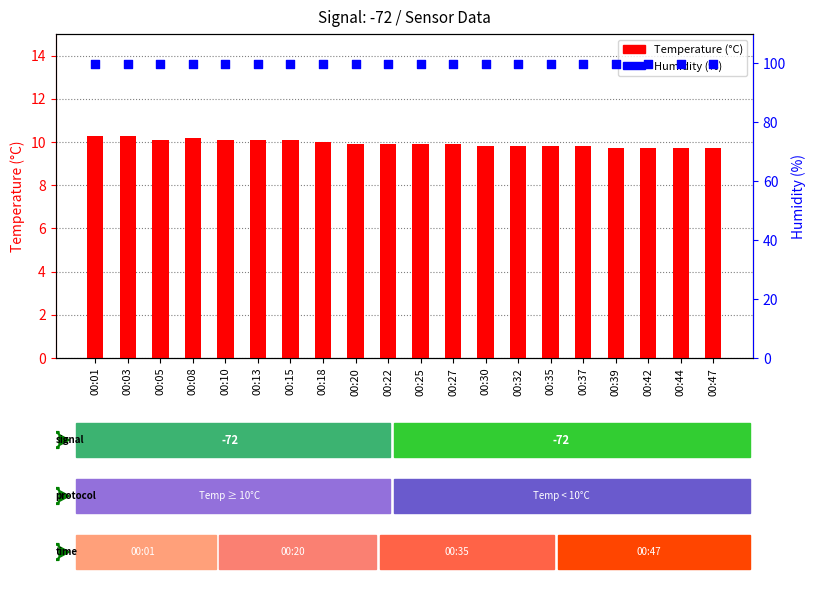

Is the value of Humidity (%) at 00:18 greater than the value of Temperature (°C) at 00:32?

Yes